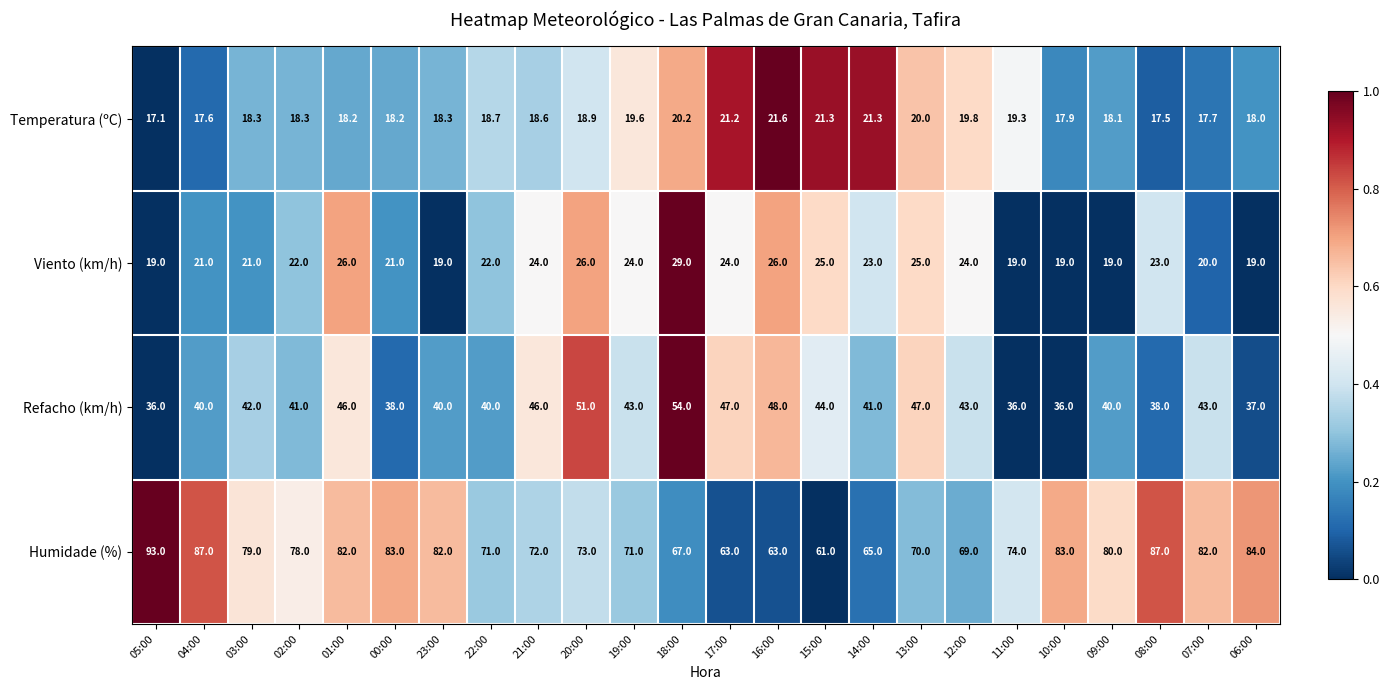

At how many categories does at least one series exceed 62?

23